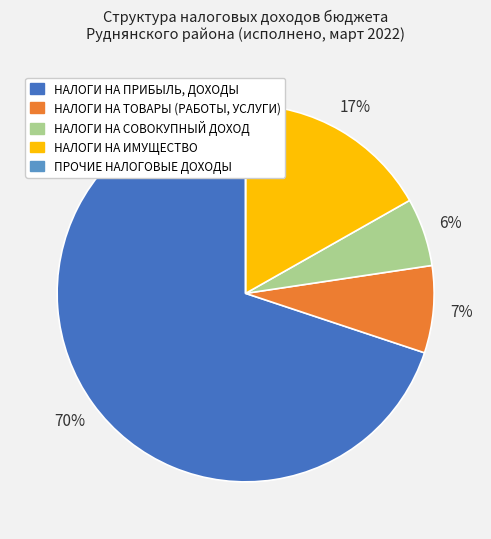

To the nearest percent, what percentage of the pie is НАЛОГИ НА СОВОКУПНЫЙ ДОХОД?

6%